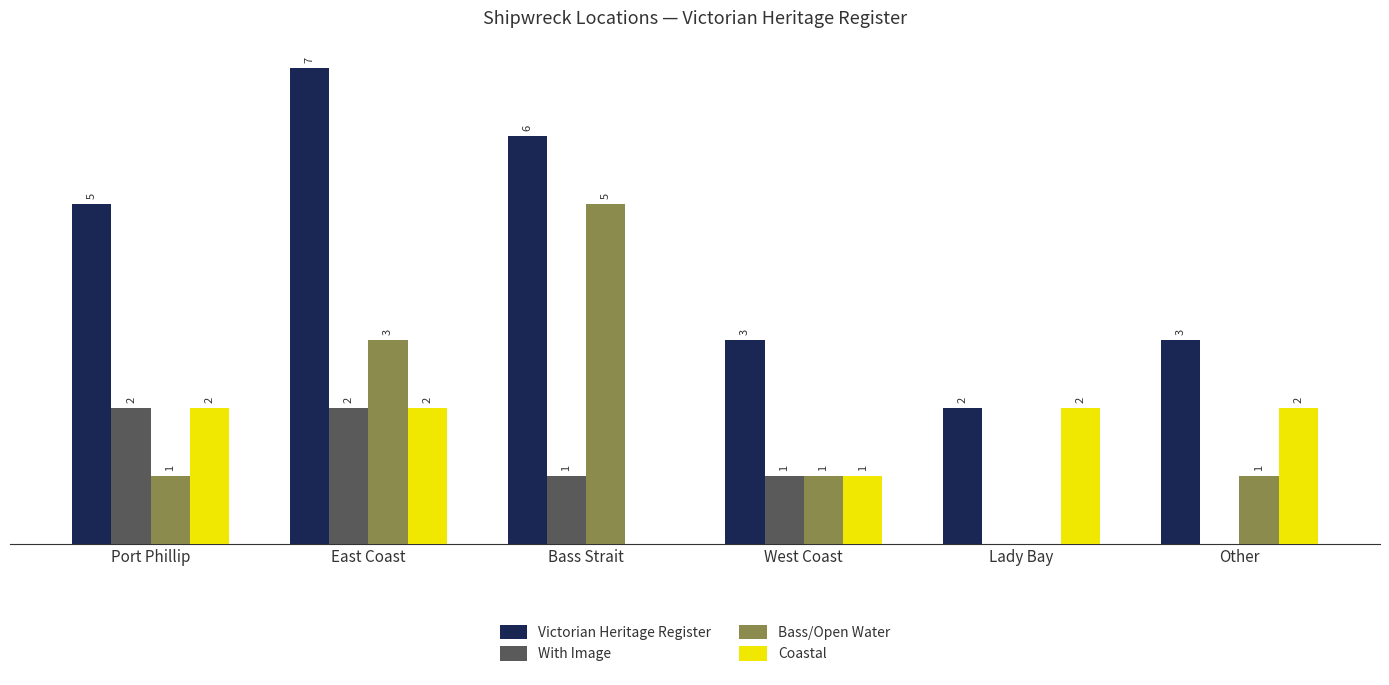

Which category has the highest value across all series?

East Coast